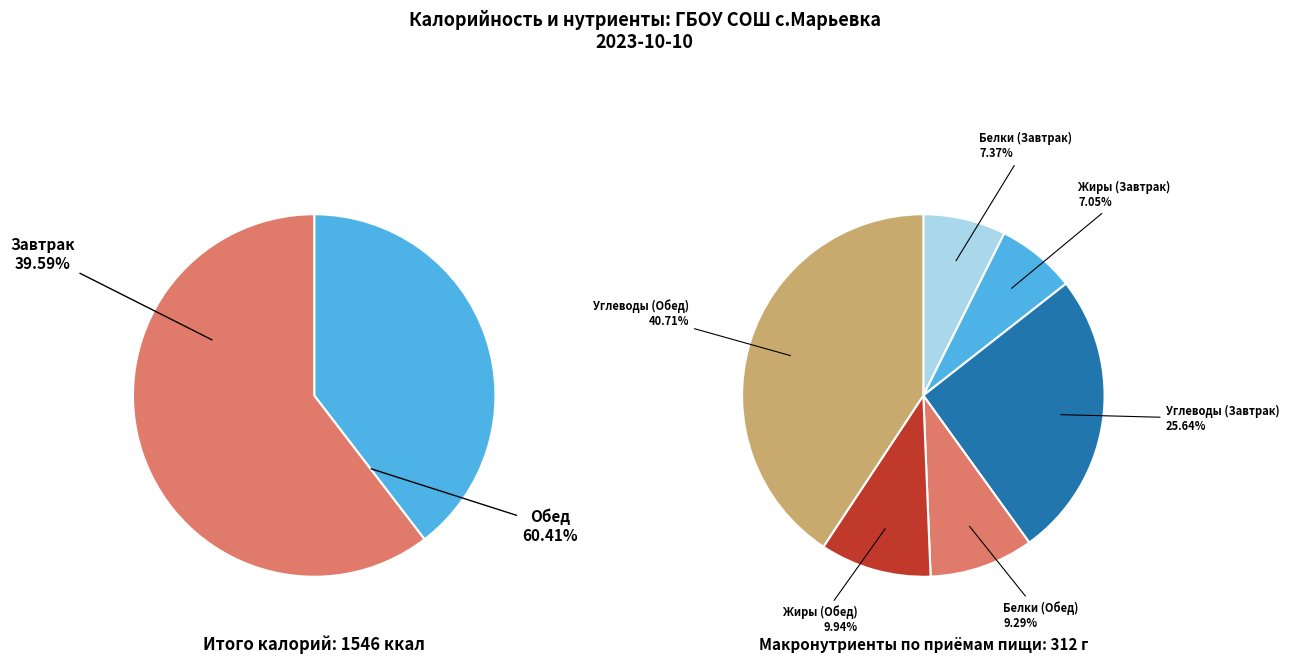

What percentage do Завтрак and Обед together represent?

100.0%